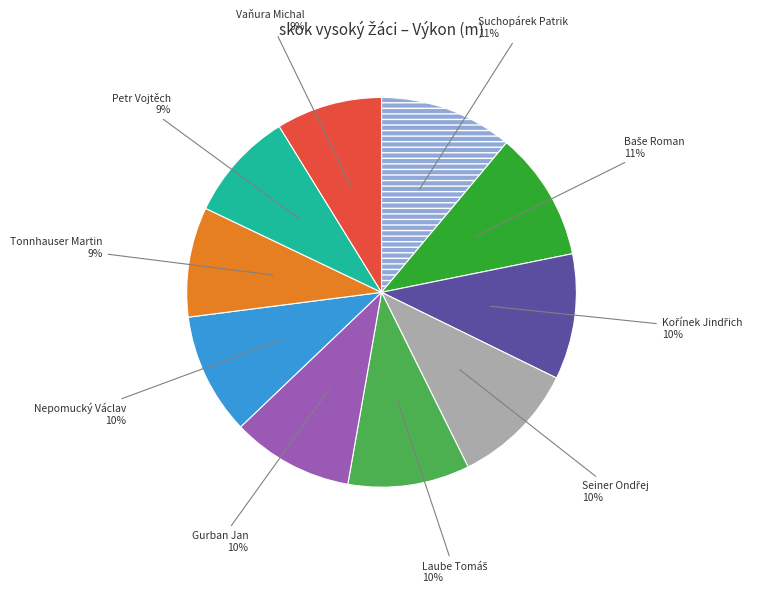

Is there a majority slice in this chart?

No